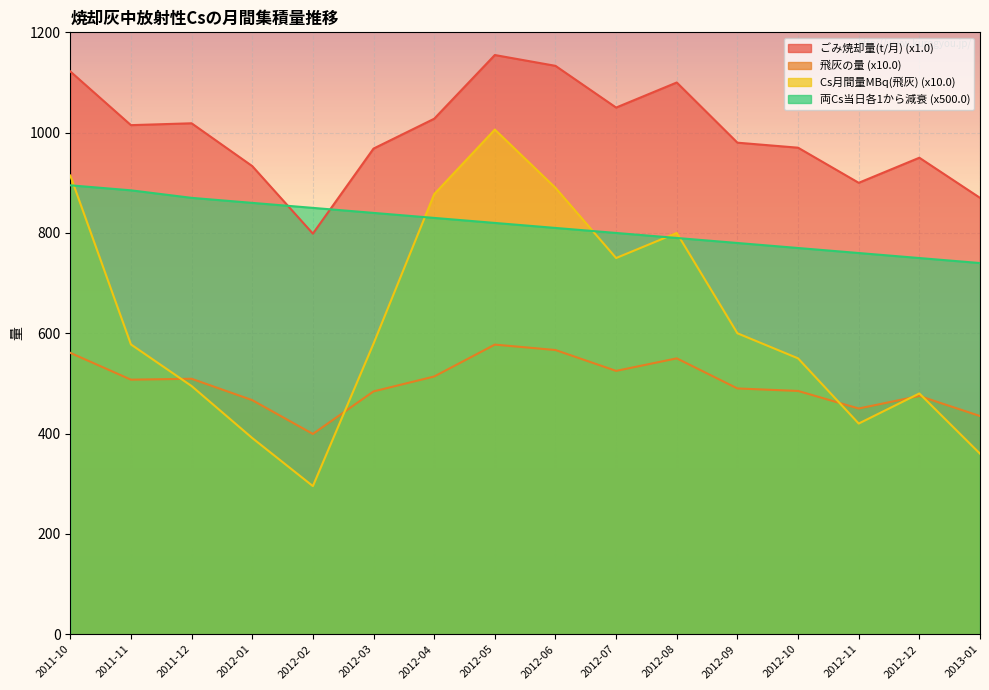

True or false: ごみ焼却量(t/月) and 飛灰の量 cross at least once.

False